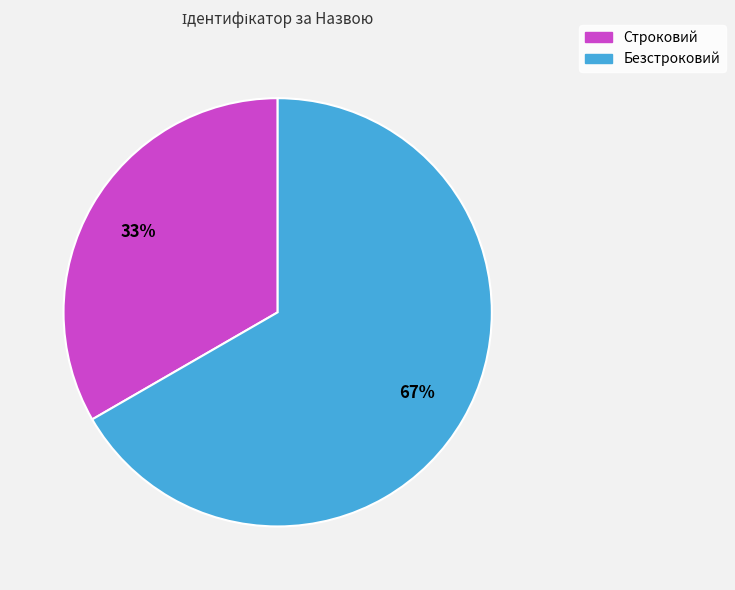

Is it true that Безстроковий is 67% of the pie?

True